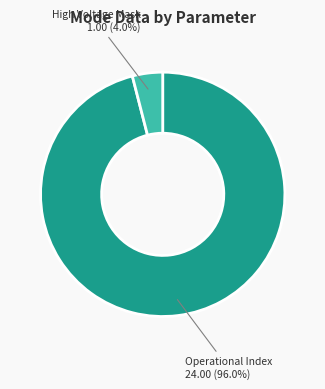

Count the number of slices in the pie.

2